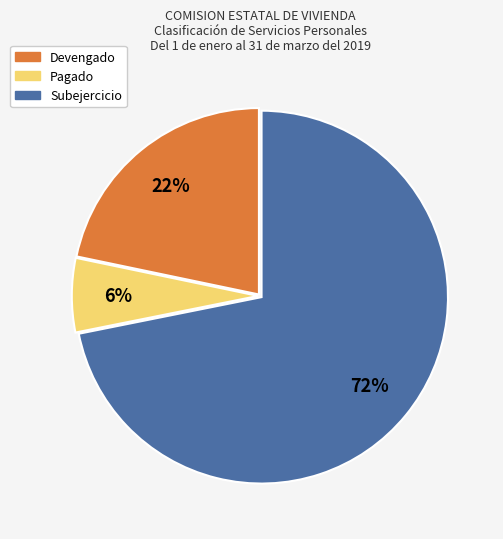

How many slices are in this pie chart?

3